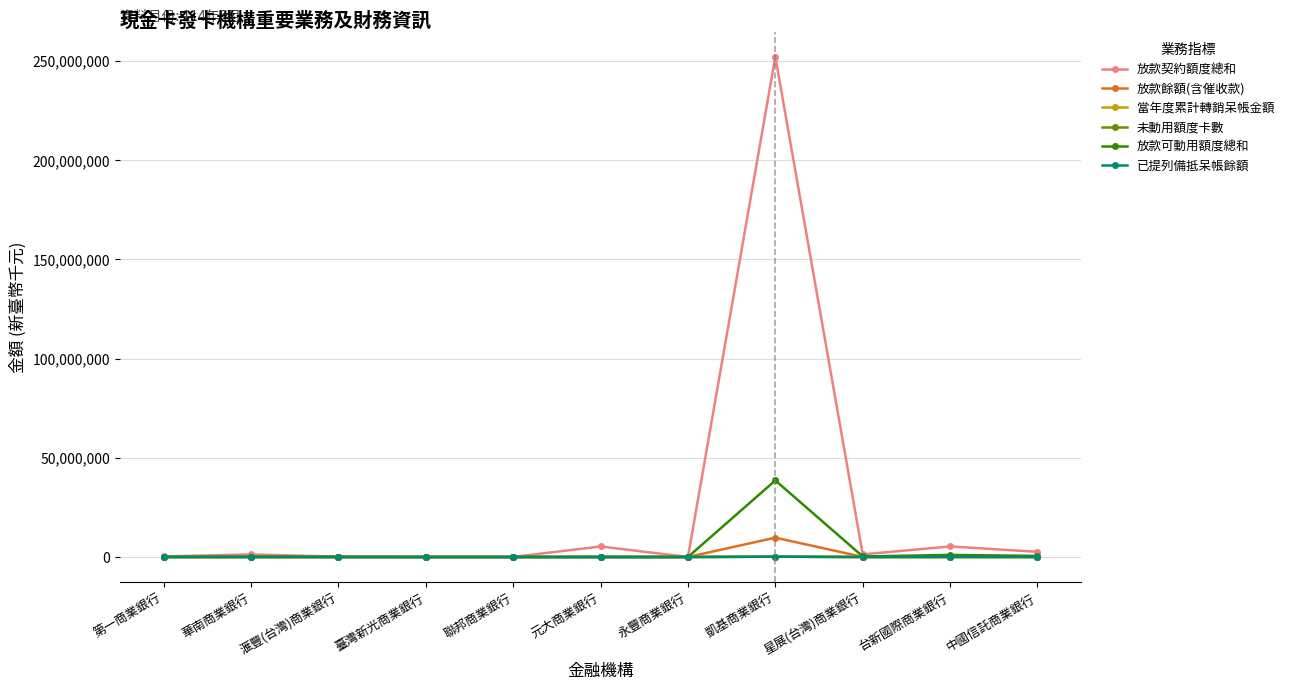

Which series has the widest spread of values?

放款契約額度總和